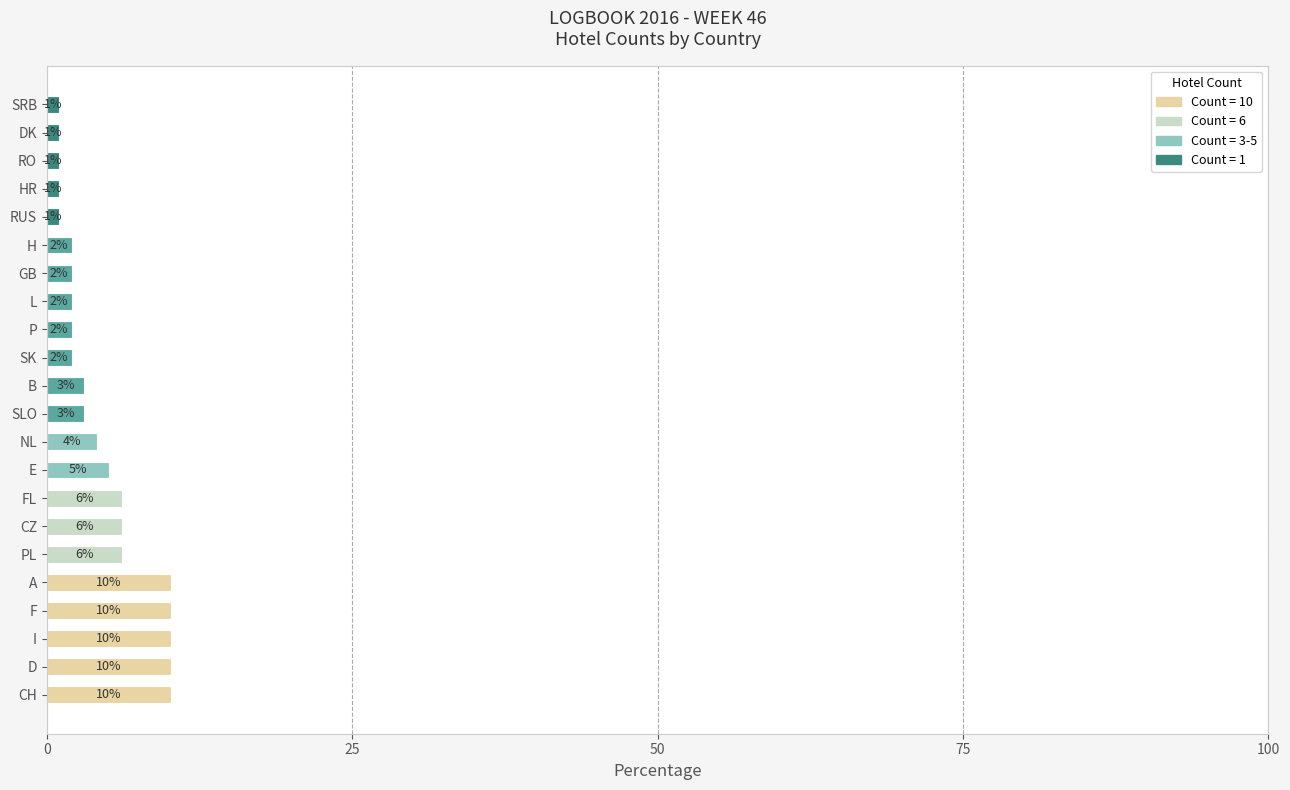

Does the chart contain stacked bars?

No